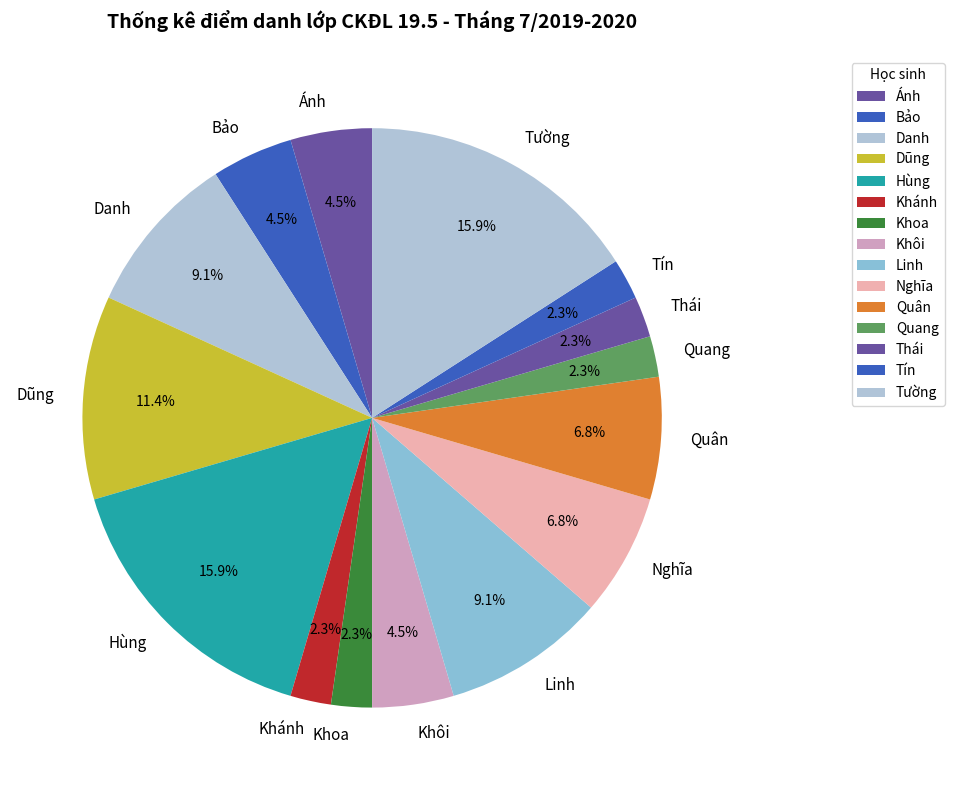

What percentage do Quân and Hùng together represent?

22.7%